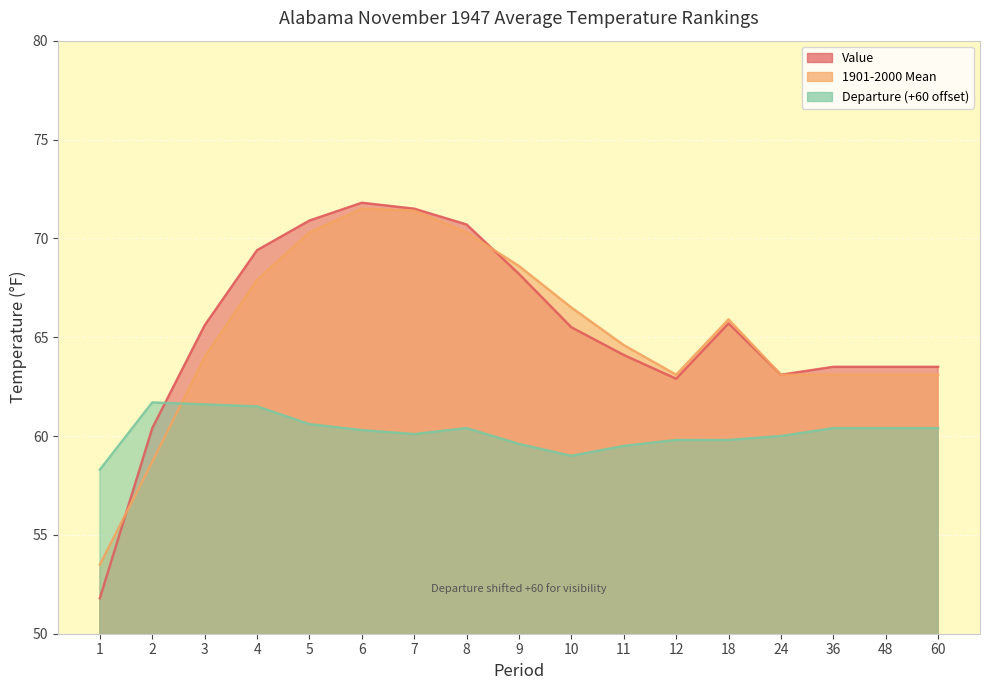

How many times do Departure and 1901-2000 Mean cross each other?

1